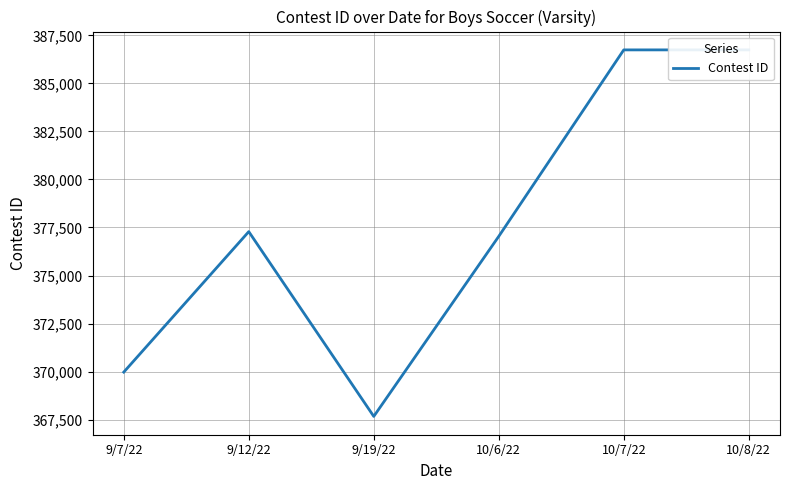

What is the average value?

377575